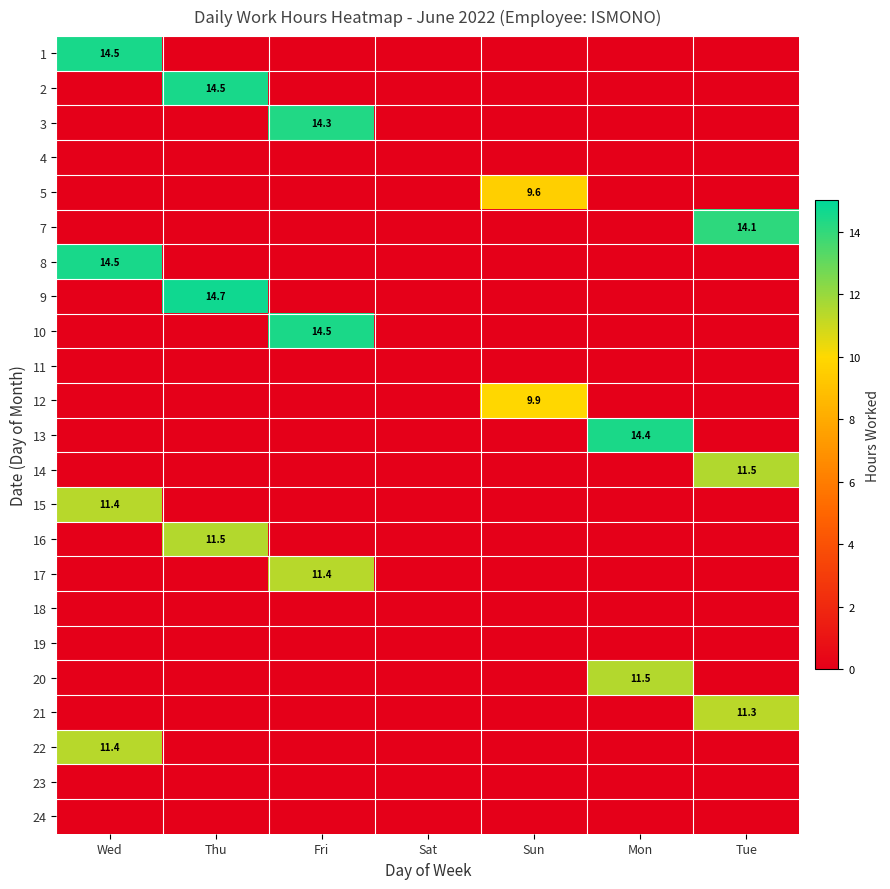

True or false: 22 has a value of 11.4 at Wed.

True